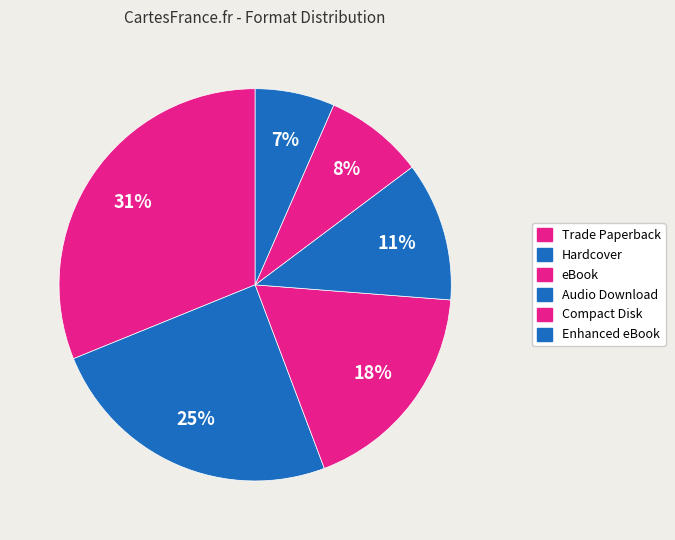

Count the number of slices in the pie.

6